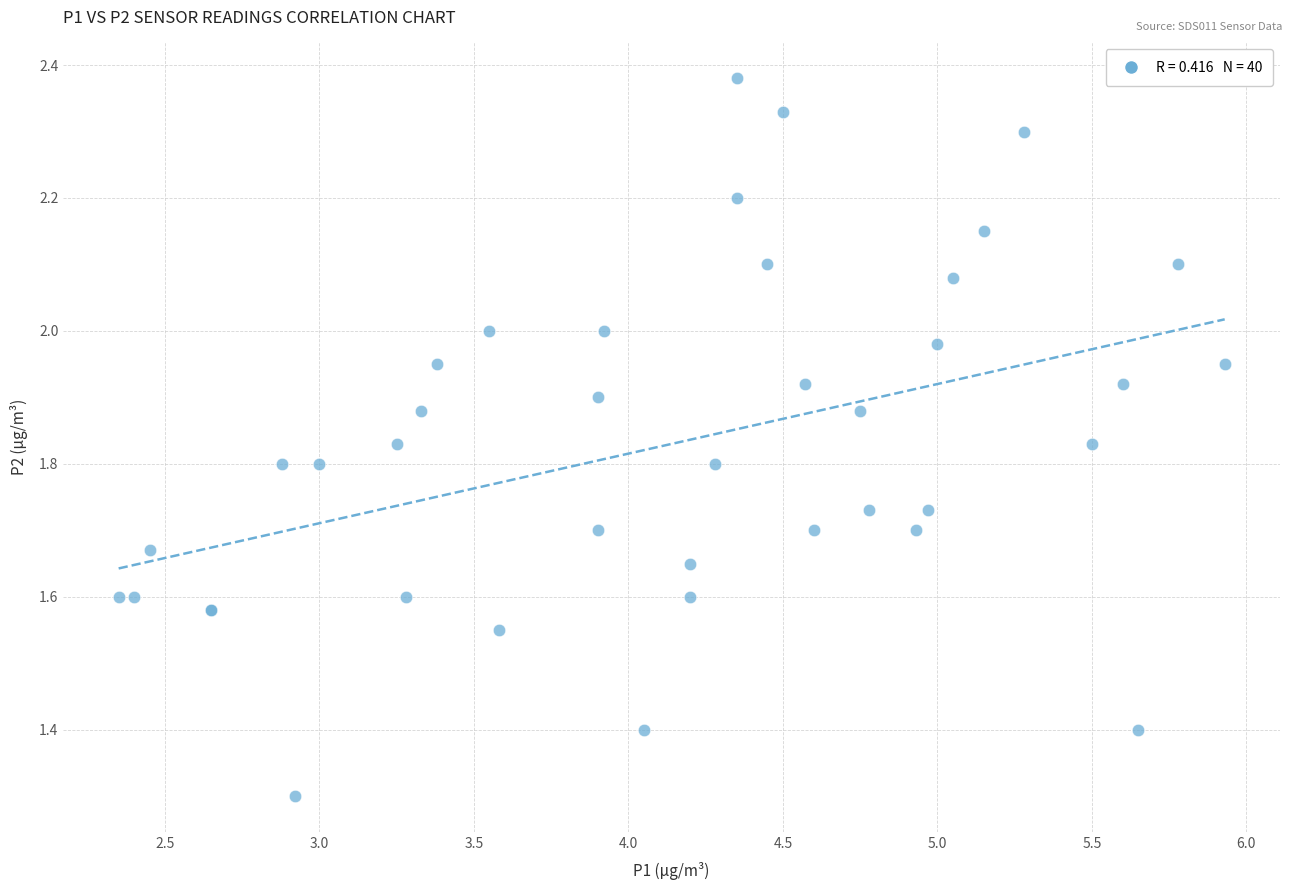

What Y value in the scatter plot is closest to 1?

1.3